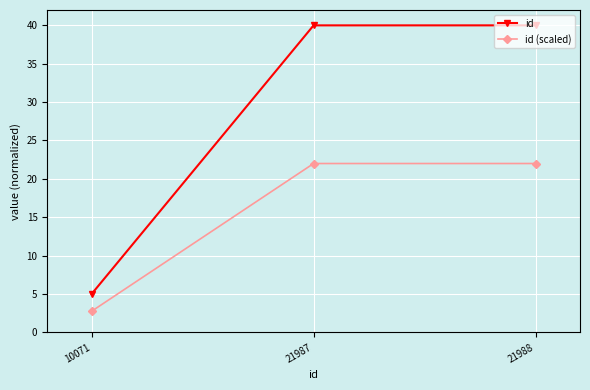

Reading left to right, list all the values displayed in this chart.

id: 5.0	40.0	40.0
id (scaled): 2.8	22.0	22.0